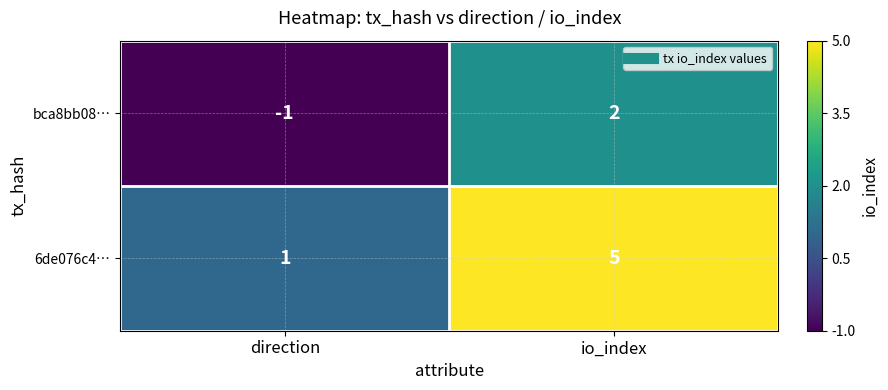

Which label corresponds to the smallest value in the chart?

direction